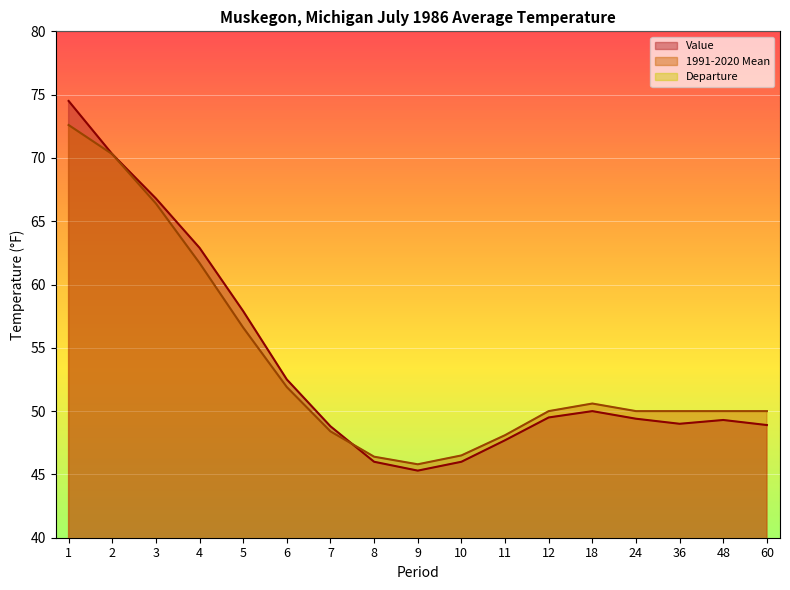

Where is the first local maximum for Departure?

5